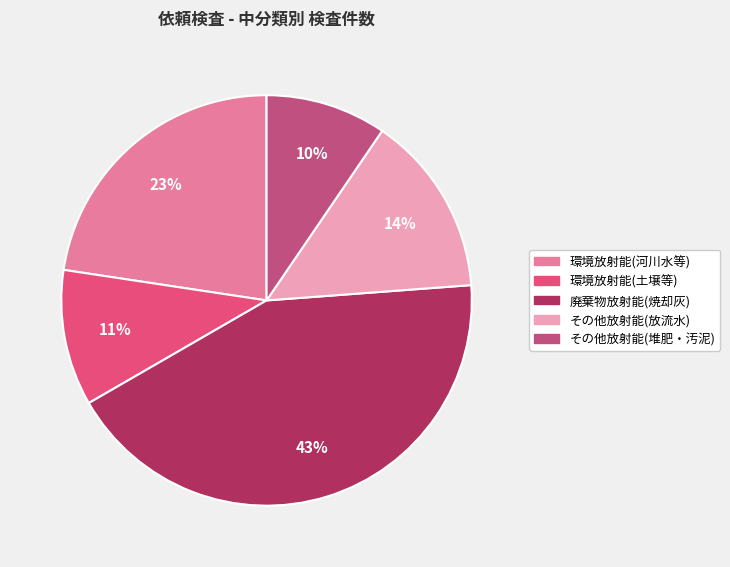

Is the sum of その他放射能(放流水) and 廃棄物放射能(焼却灰) greater than half?

Yes